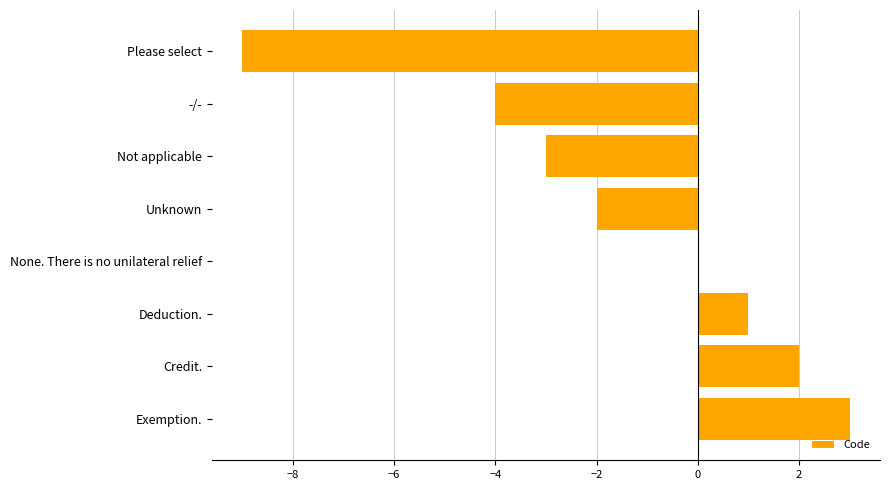

Between Unknown and Deduction., which is larger?

Deduction.